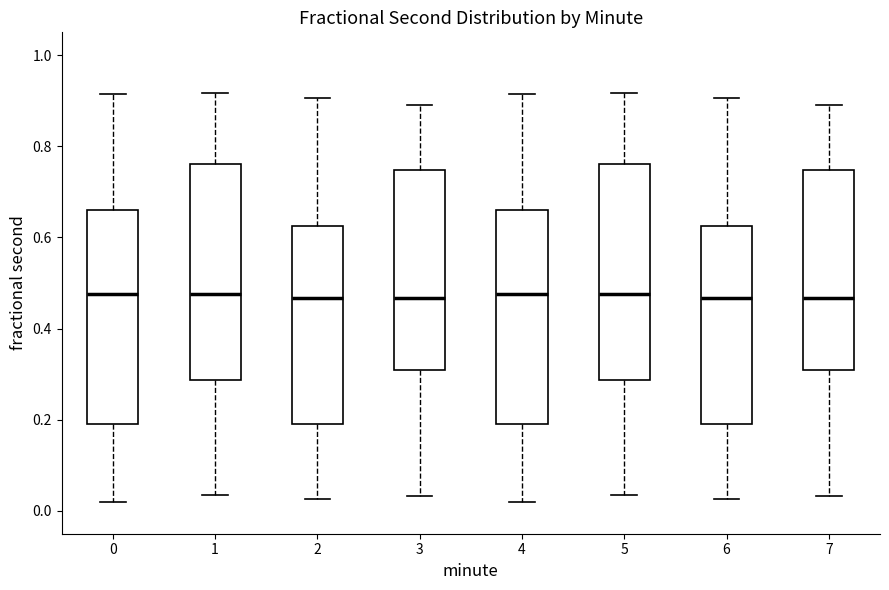

Reading left to right, transcribe this box plot: for each box, give where its median line is, the range the box spans, and where its two whiskers end, as read against the y-axis. The values are not printed on the chart, so give them approximately, as read against the axis.

0: median 0.48, box 0.20 to 0.66, whiskers 0.02 to 0.92
1: median 0.48, box 0.28 to 0.76, whiskers 0.04 to 0.92
2: median 0.46, box 0.20 to 0.62, whiskers 0.02 to 0.90
3: median 0.46, box 0.30 to 0.74, whiskers 0.04 to 0.90
4: median 0.48, box 0.20 to 0.66, whiskers 0.02 to 0.92
5: median 0.48, box 0.28 to 0.76, whiskers 0.04 to 0.92
6: median 0.46, box 0.20 to 0.62, whiskers 0.02 to 0.90
7: median 0.46, box 0.30 to 0.74, whiskers 0.04 to 0.90